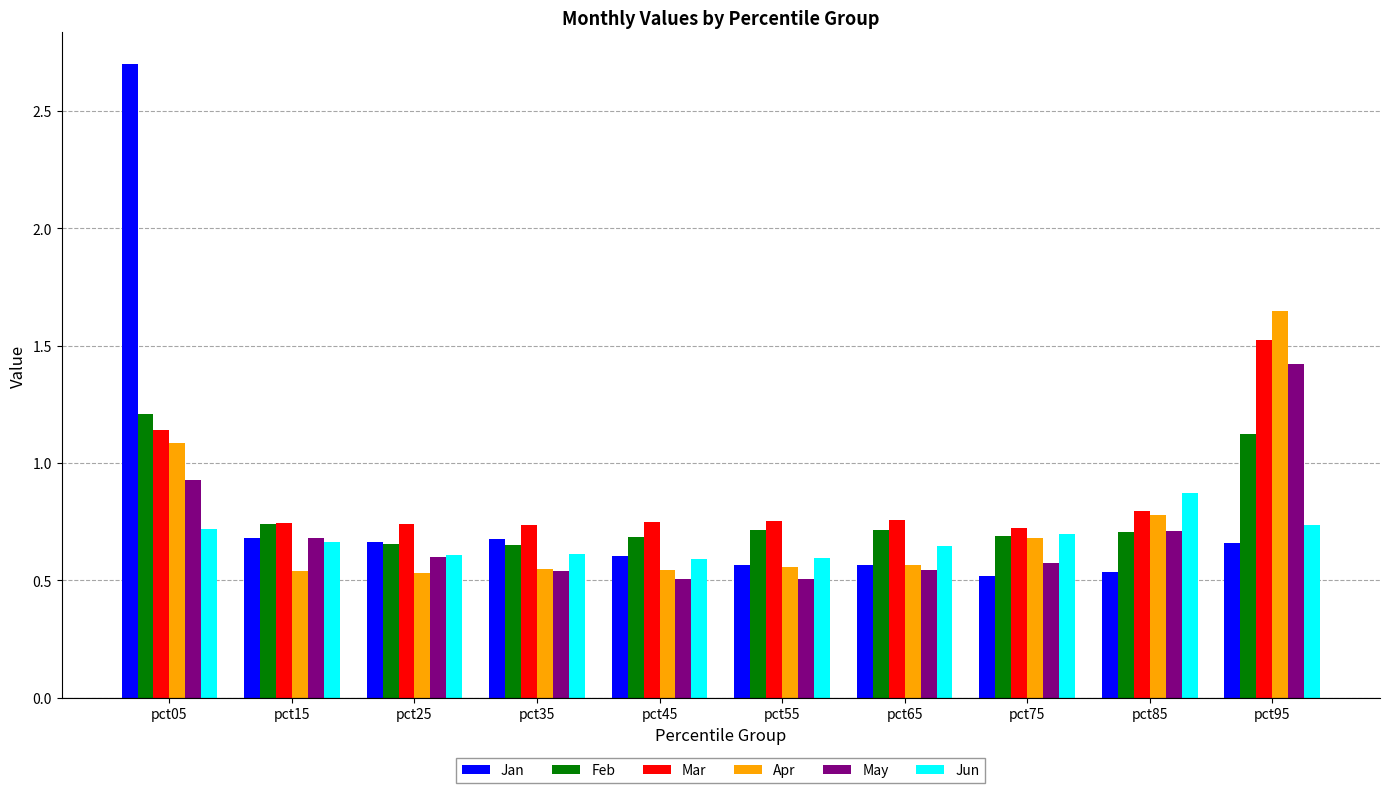

Are the bars horizontal?

No